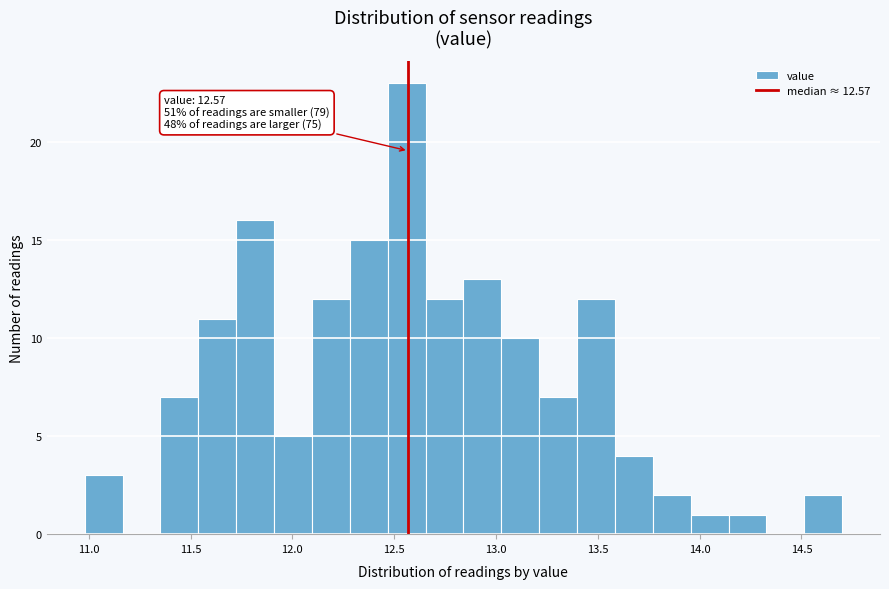

Around what value on the x-axis is the tallest bar? Give the approximate position of its centre, as read against the axis.

12.55